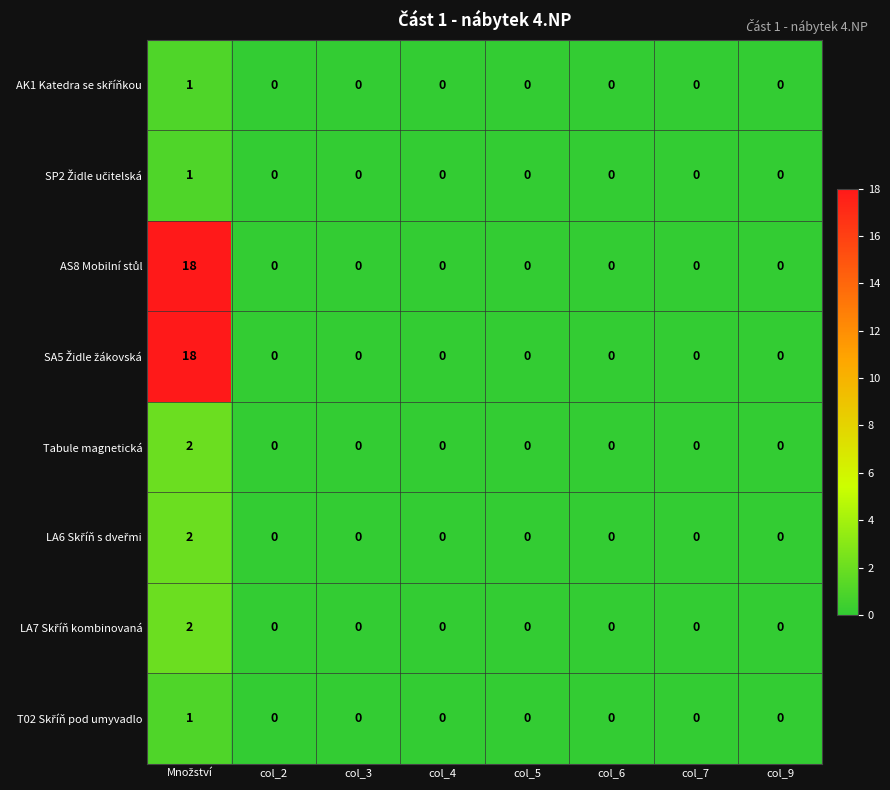

How many categories are shown in the chart?

8